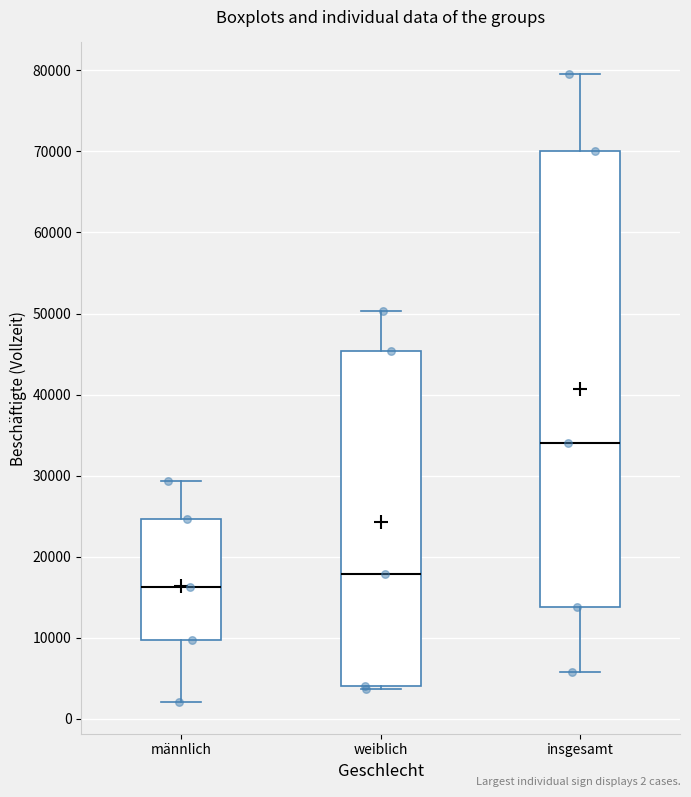

Reading left to right, read every box against the y-axis: the position of its median line, the range the box covers, and the ends of its whiskers. The values are not printed on the chart, so give them approximately, as read against the axis.

männlich: median 16000, box 10000 to 25000, whiskers 2000 to 29000
weiblich: median 18000, box 4000 to 45000, whiskers 4000 to 50000
insgesamt: median 34000, box 14000 to 70000, whiskers 6000 to 80000